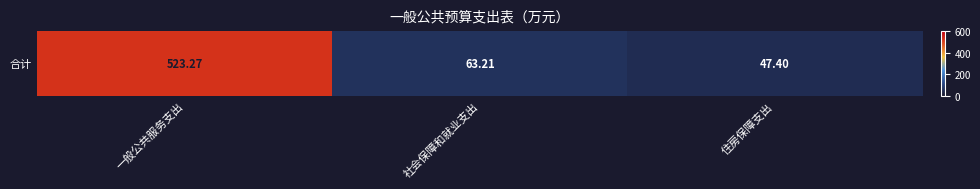

What is the sum of the values at 住房保障支出 and 一般公共服务支出?

570.7